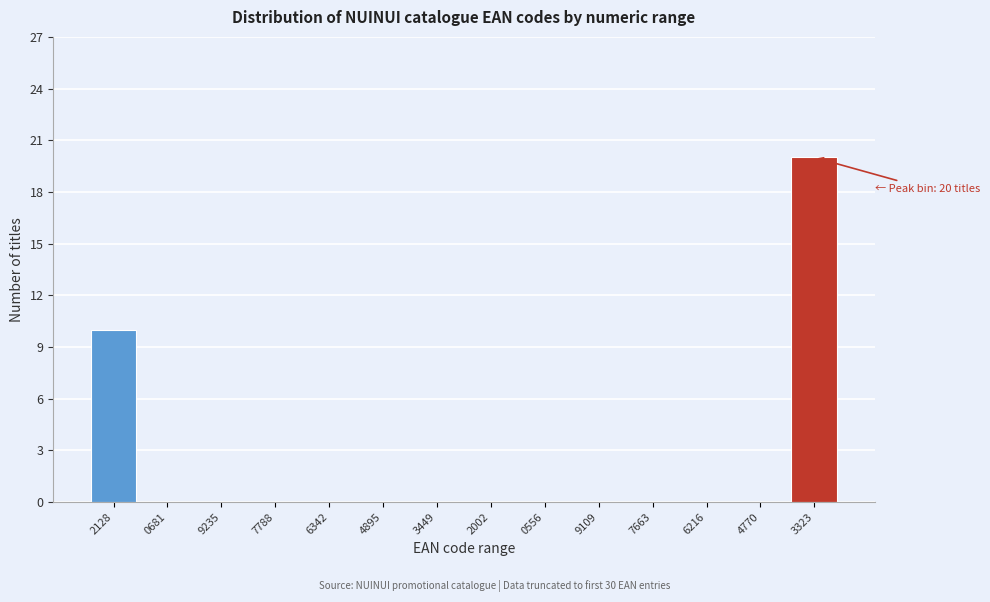

Reading left to right, what are all the values shown in this chart?

2128=10	0681=0	9235=0	7788=0	6342=0	4895=0	3449=0	2002=0	0556=0	9109=0	7663=0	6216=0	4770=0	3323=20